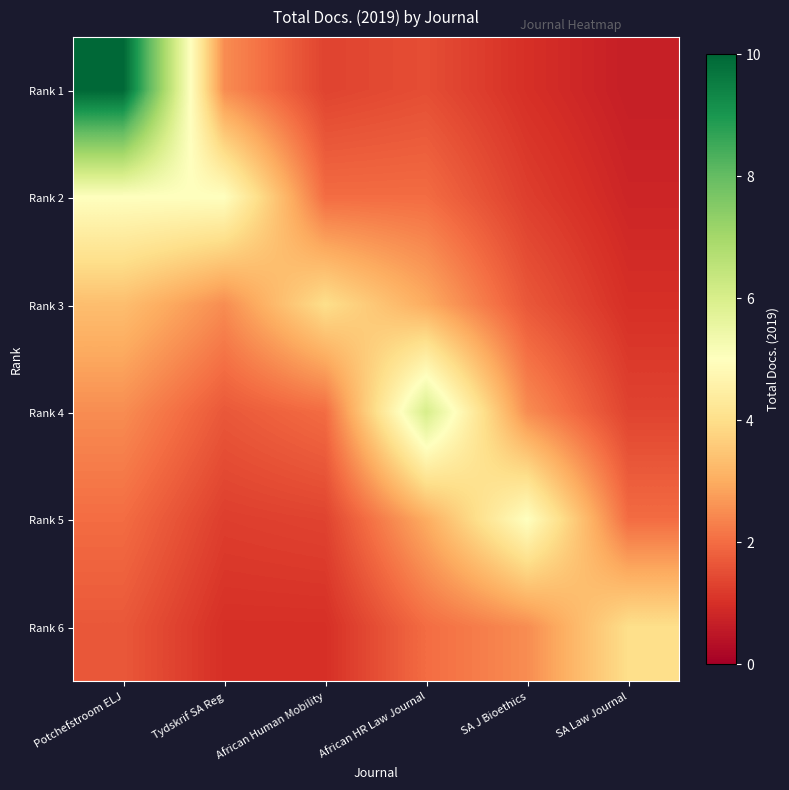

Which series changed the most between Potchefstroom ELJ and African Human Mobility?

Rank 1